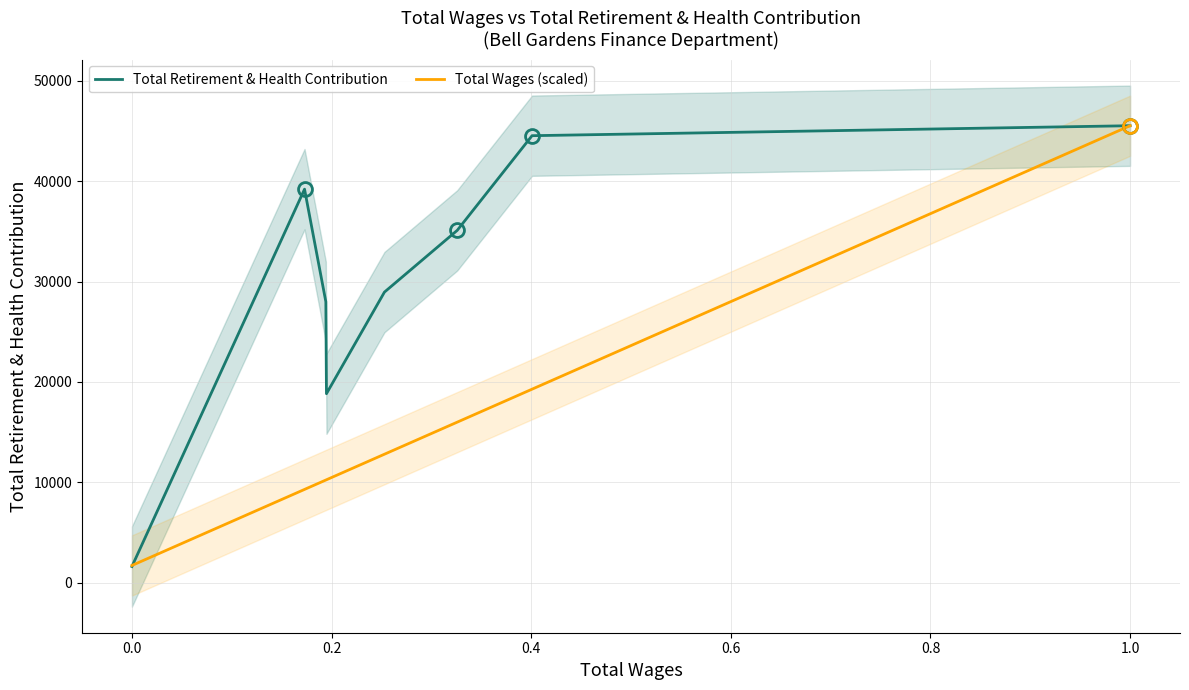

What is the lowest value of the Total Wages (scaled) series?

1715.7